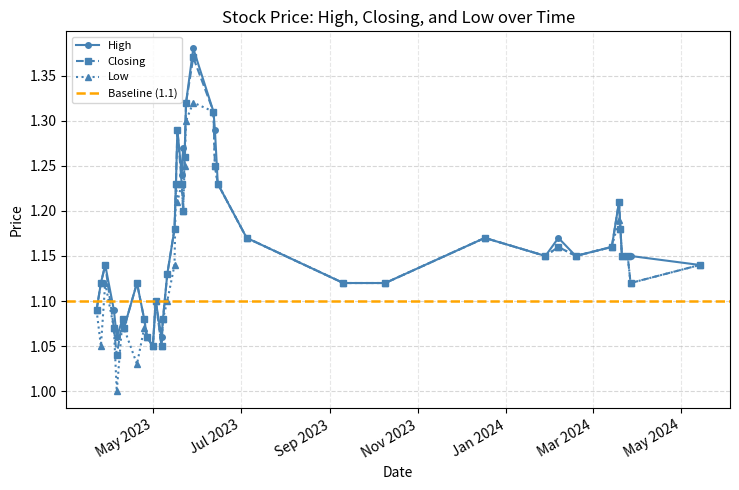

Rank the categories by High value from highest to lowest.

29/05/2023, 24/05/2023, 12/06/2023, 13/06/2023, 18/05/2023, 22/05/2023, 23/05/2023, 21/05/2023, 15/06/2023, 17/05/2023, 19/03/2024, 20/03/2024, 16/05/2023, 06/02/2024, 17/12/2023, 05/07/2023, 14/03/2024, 27/03/2024, 25/03/2024, 21/03/2024, 18/02/2024, 28/01/2024, 14/05/2024, 29/03/2023, 11/05/2023, 09/10/2023, 10/09/2023, 20/04/2023, 26/03/2023, 03/05/2023, 04/04/2023, 23/03/2023, 08/05/2023, 25/04/2023, 10/04/2023, 11/04/2023, 07/05/2023, 27/04/2023, 06/04/2023, 01/05/2023